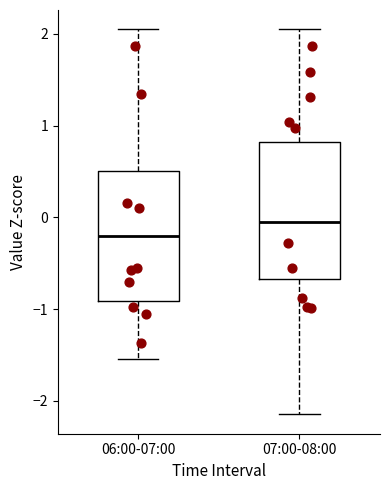

Where is the upper edge of the box for 06:00-07:00 on the y-axis? The values are not printed on the chart, so give them approximately, as read against the axis.

0.5